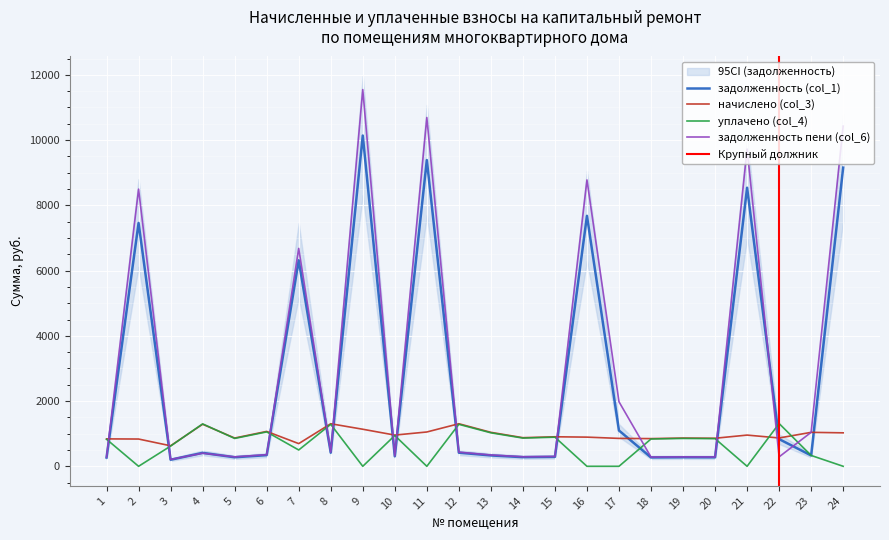

Reading right to left, transcribe all the data shown in this chart.

задолженность (col_1): 24=9157.0	23=332.6	22=833.5	21=8540.1	20=274.6	19=276.7	18=271.2	17=1097.3	16=7678.6	15=289.1	14=280.1	13=332.6	12=416.8	11=9388.4	10=305.7	9=10140.2	8=416.8	7=6315.9	6=341.6	5=276.7	4=411.9	3=200.8	2=7460.6	1=268.4
начислено (col_3): 24=1026.0	23=1041.1	22=868.3	21=956.9	20=859.7	19=866.2	18=848.9	17=855.4	16=894.2	15=905.0	14=877.0	13=1041.1	12=1304.6	11=1051.9	10=956.9	9=1136.2	8=1304.6	7=695.5	6=1069.2	5=866.2	4=1289.5	3=628.6	2=835.9	1=840.2
уплачено (col_4): 24=0.0	23=332.6	22=1311.1	21=0.0	20=847.7	19=854.1	18=837.1	17=0.0	16=0.0	15=892.5	14=864.8	13=1026.7	12=1286.5	11=0.0	10=943.6	9=0.0	8=1286.5	7=500.0	6=1054.3	5=854.1	4=1300.0	3=619.8	2=0.0	1=828.6
задолженность пени (col_6): 24=10429.3	23=1041.6	22=289.4	21=9726.6	20=286.6	19=288.7	18=283.0	17=1978.6	16=8779.2	15=301.7	14=292.3	13=347.0	12=434.9	11=10692.7	10=319.0	9=11549.0	8=434.9	7=6679.5	6=356.4	5=288.7	4=401.4	3=209.5	2=8497.1	1=280.1